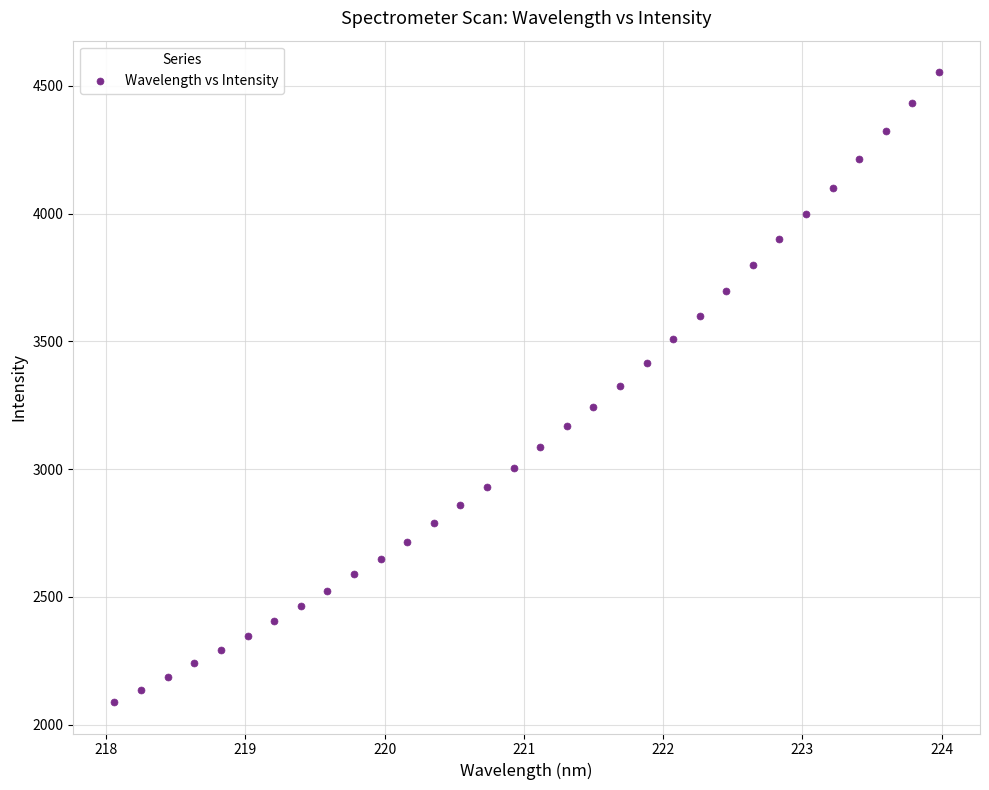

What is the range of Y values (max minus min)?

2464.5